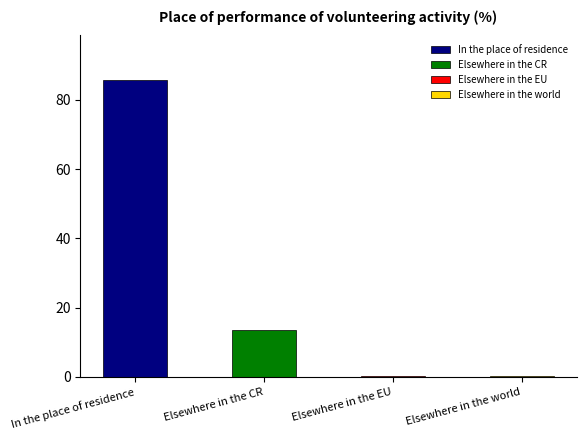

True or false: the data shows 58.2 at In the place of residence.

False